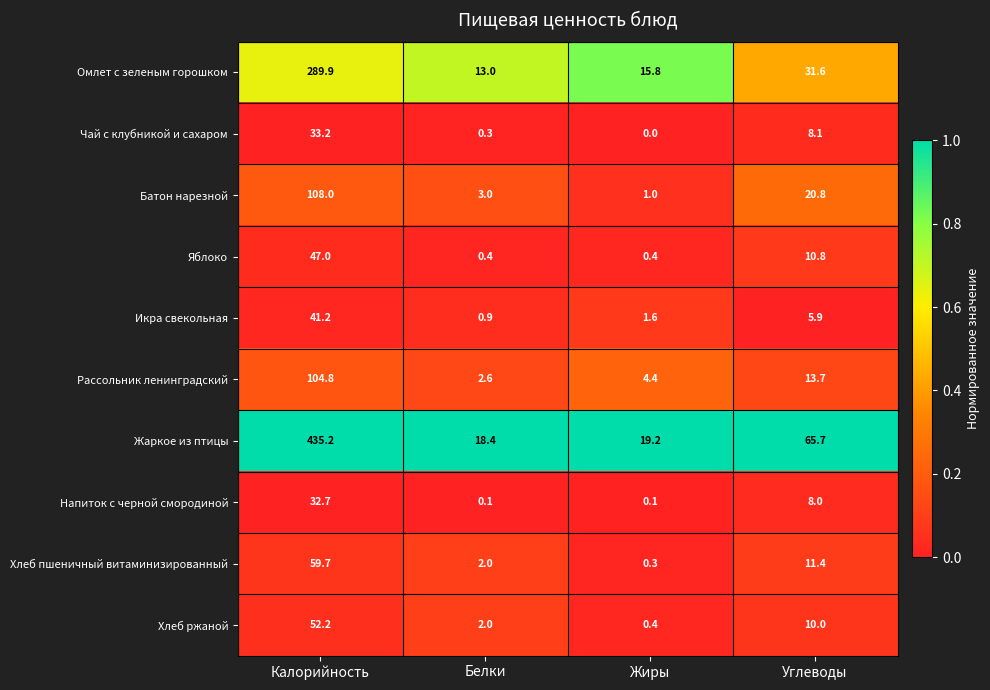

What is the difference between the Чай с клубникой и сахаром values at Углеводы and Жиры?

8.1